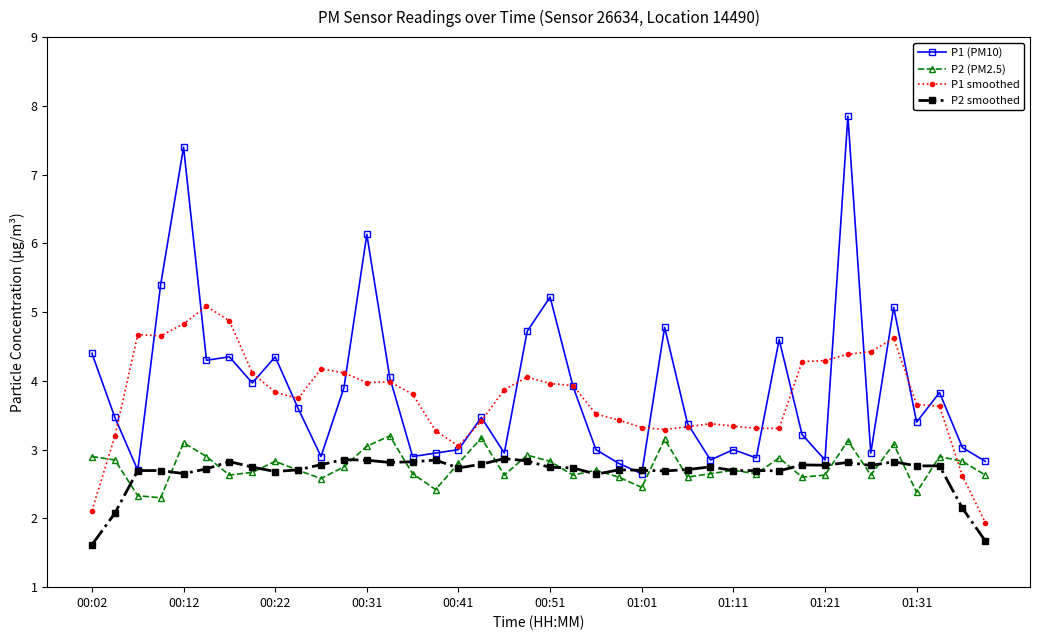

What is the minimum value for P1 smoothed?

1.9